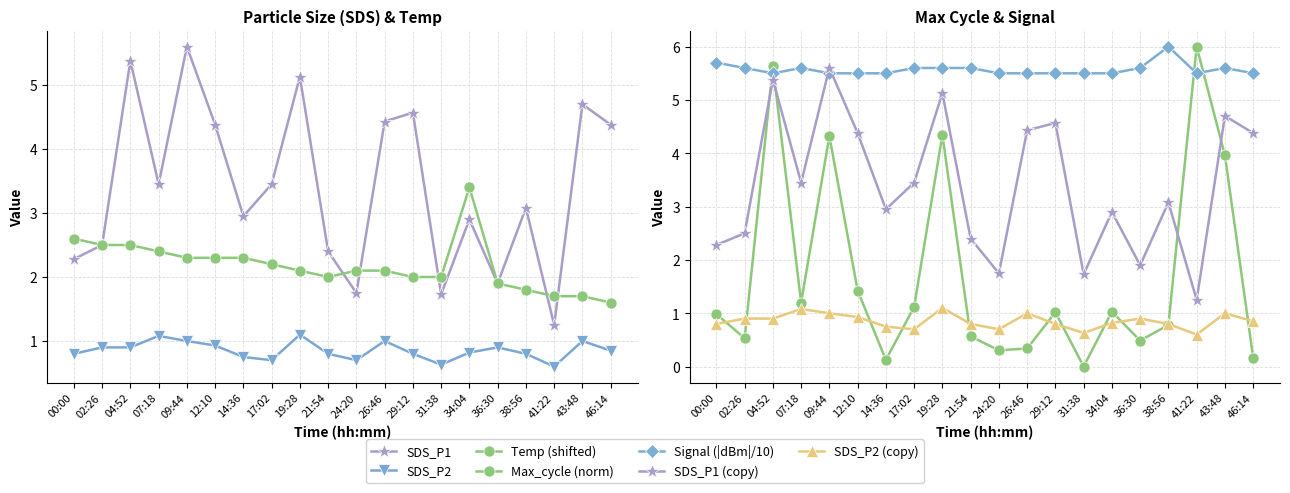

At which category does the chart reach its peak across all series?

41:22